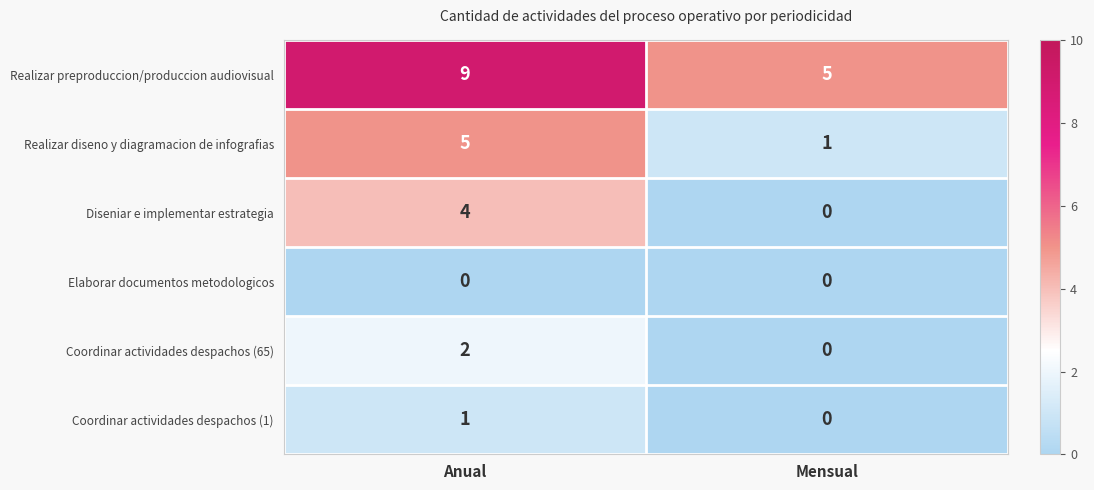

What is the difference between the highest and lowest values at Anual?

9